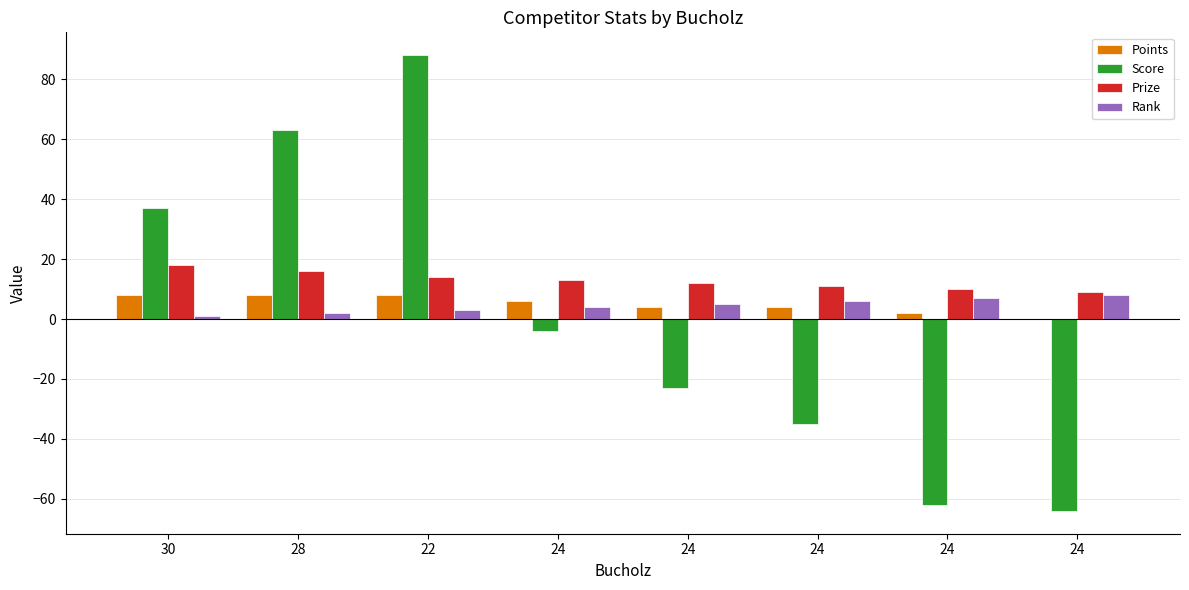

Reading left to right, extract all data points from this chart.

Points: 8	8	8	6	4	4	2	0
Score: 37	63	88	-4	-23	-35	-62	-64
Prize: 18	16	14	13	12	11	10	9
Rank: 1	2	3	4	5	6	7	8